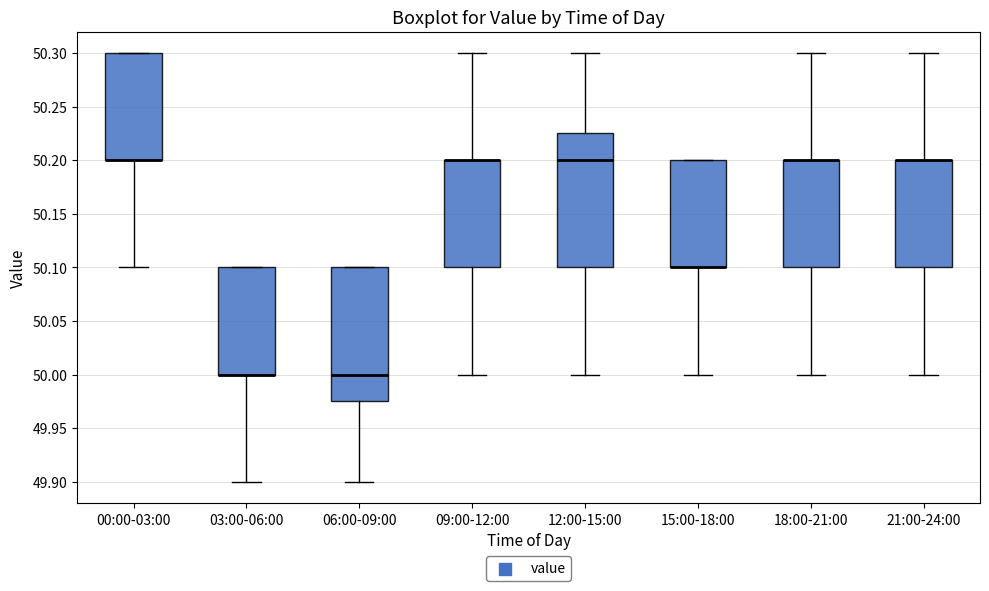

Reading left to right, read every box against the y-axis: the position of its median line, the range the box covers, and the ends of its whiskers. The values are not printed on the chart, so give them approximately, as read against the axis.

00:00-03:00: median 50.200 (drawn on the box's lower edge), box 50.200 to 50.300, whiskers 50.100 to 50.300
03:00-06:00: median 50.000 (drawn on the box's lower edge), box 50.000 to 50.100, whiskers 49.900 to 50.100
06:00-09:00: median 50.000, box 49.975 to 50.100, whiskers 49.900 to 50.100
09:00-12:00: median 50.200 (drawn on the box's upper edge), box 50.100 to 50.200, whiskers 50.000 to 50.300
12:00-15:00: median 50.200, box 50.100 to 50.225, whiskers 50.000 to 50.300
15:00-18:00: median 50.100 (drawn on the box's lower edge), box 50.100 to 50.200, whiskers 50.000 to 50.200
18:00-21:00: median 50.200 (drawn on the box's upper edge), box 50.100 to 50.200, whiskers 50.000 to 50.300
21:00-24:00: median 50.200 (drawn on the box's upper edge), box 50.100 to 50.200, whiskers 50.000 to 50.300